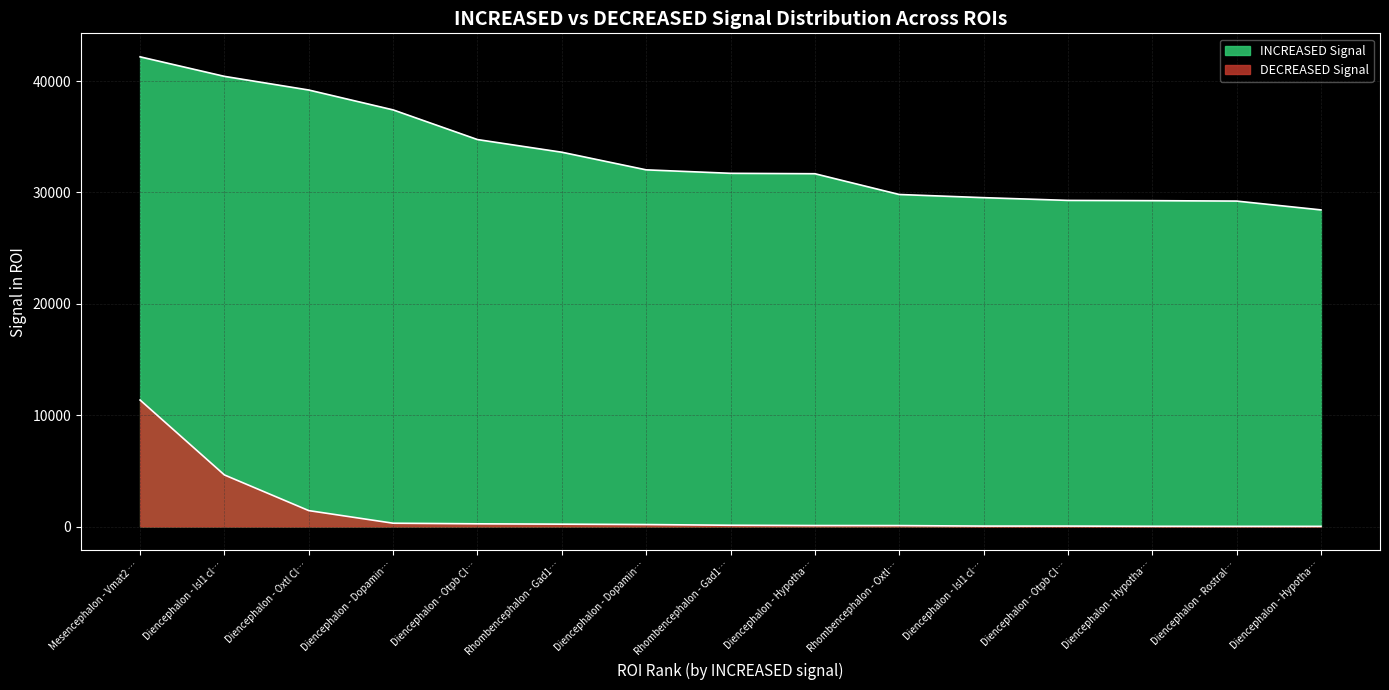

How many lines are shown in the chart?

2